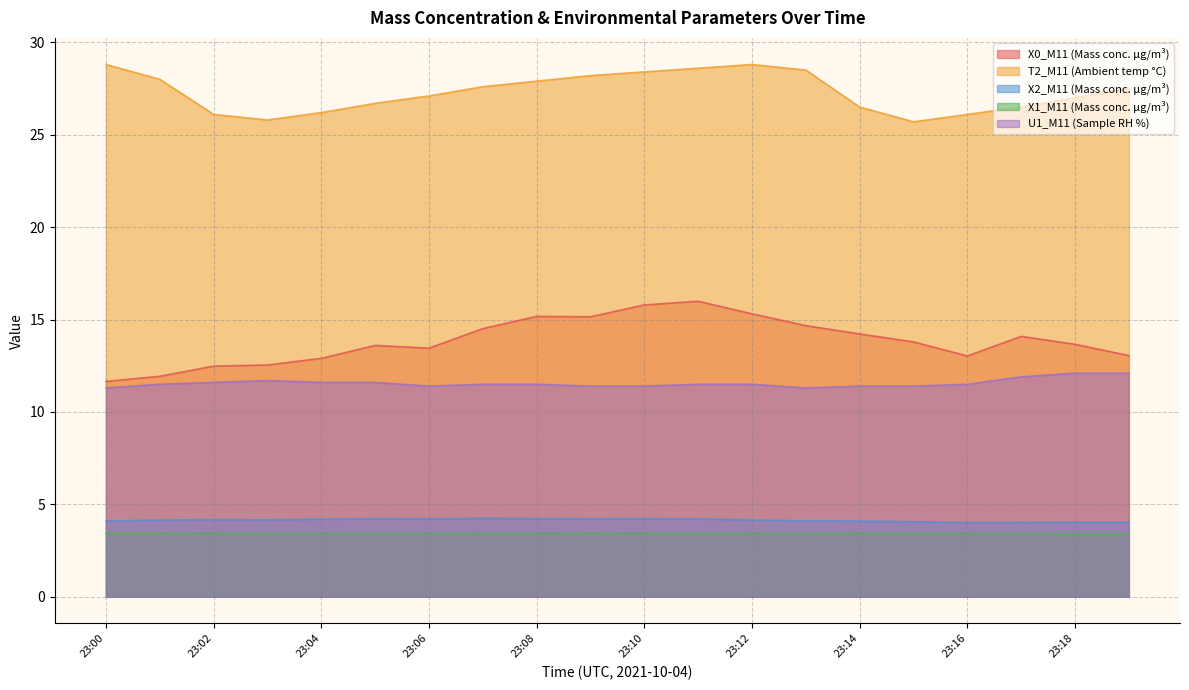

What is the value of the T2_M11 (Ambient temp °C) point at the 17th from the left?

26.1